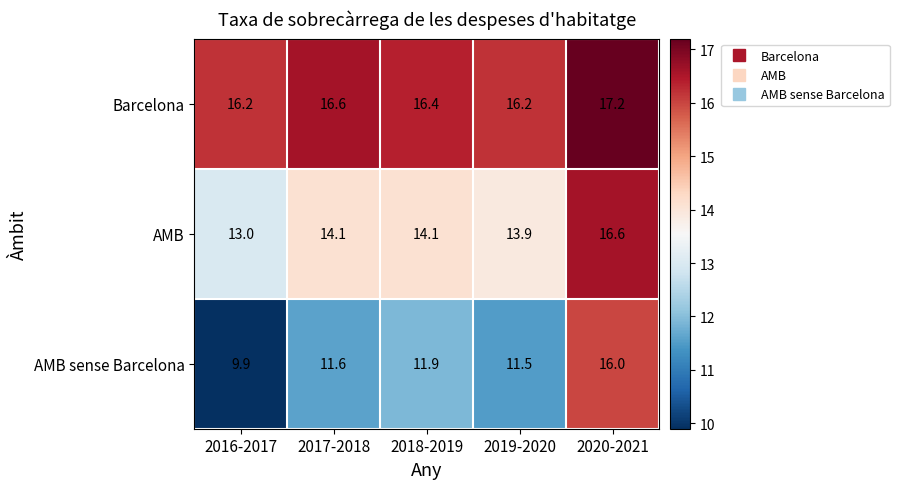

Count the number of categories in the chart.

5